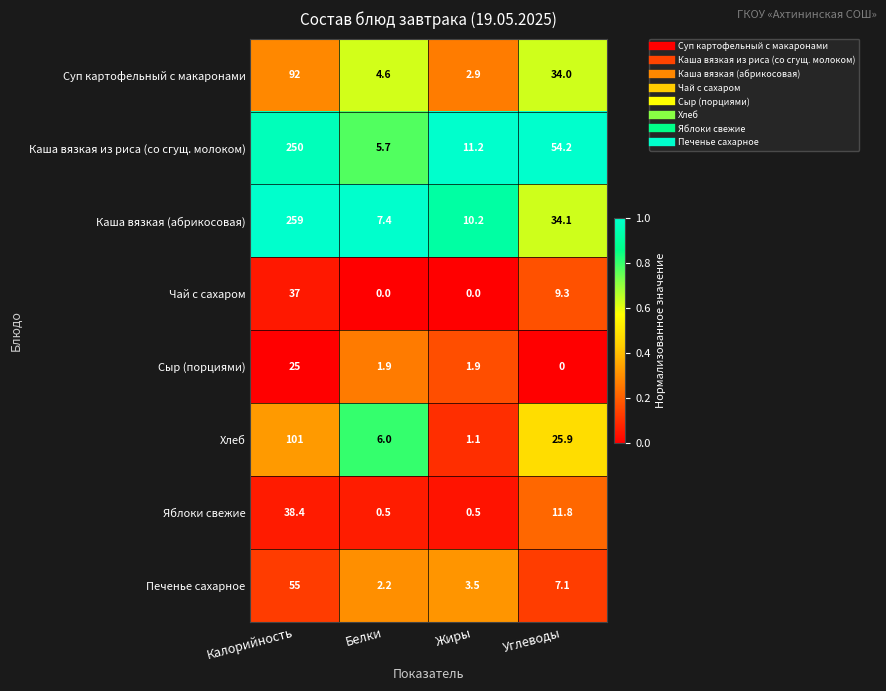

What is the sum of the Каша вязкая (абрикосовая) values at Углеводы and Белки?

41.5